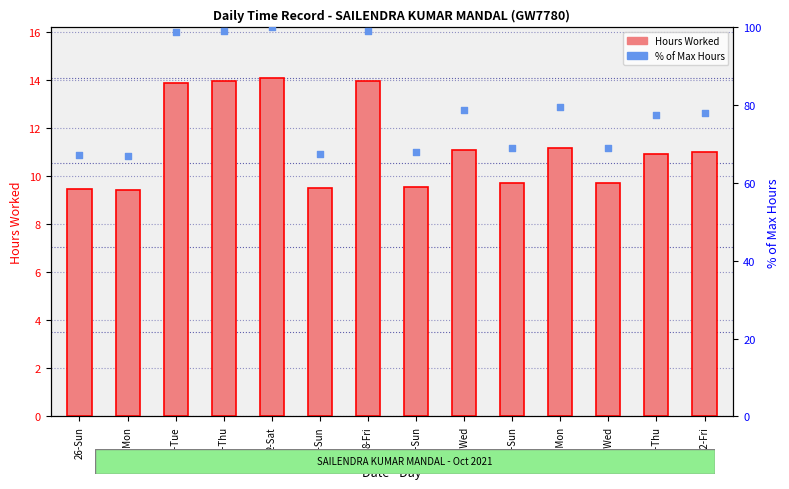

Which series reaches the maximum Y coordinate?

% of max